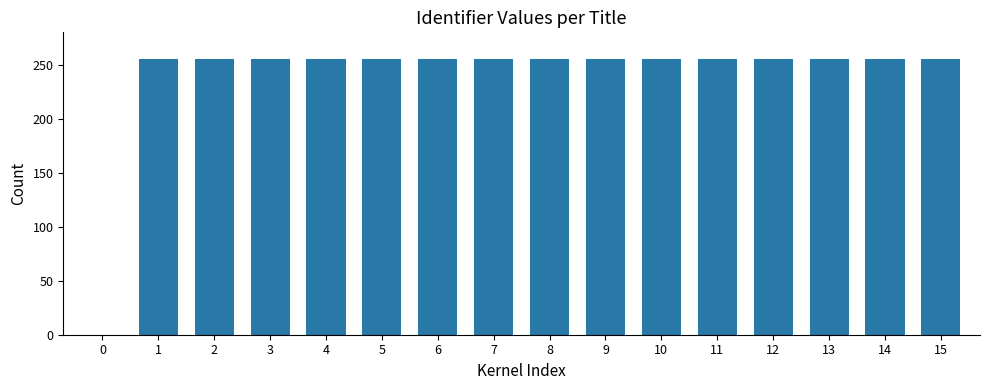

Are the bars horizontal?

No